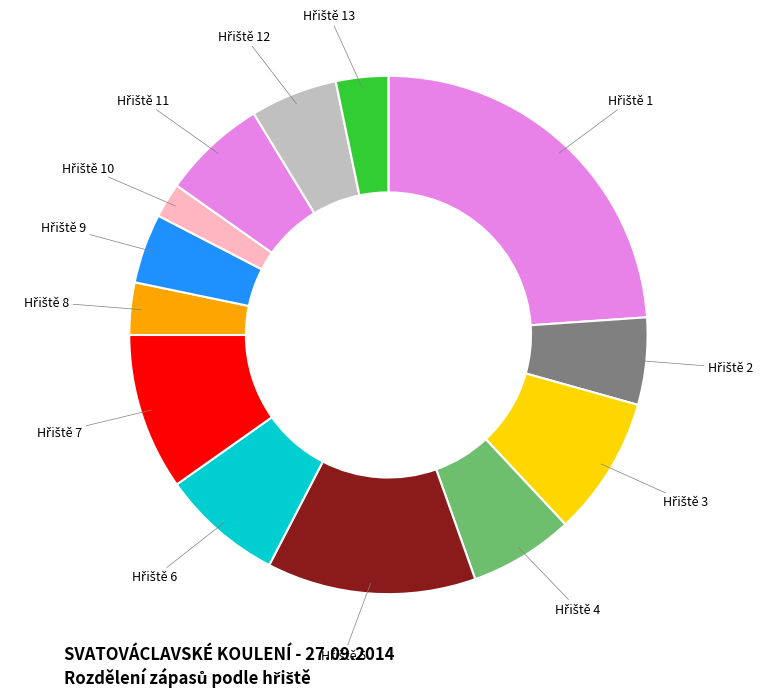

Does any single category account for the majority?

No